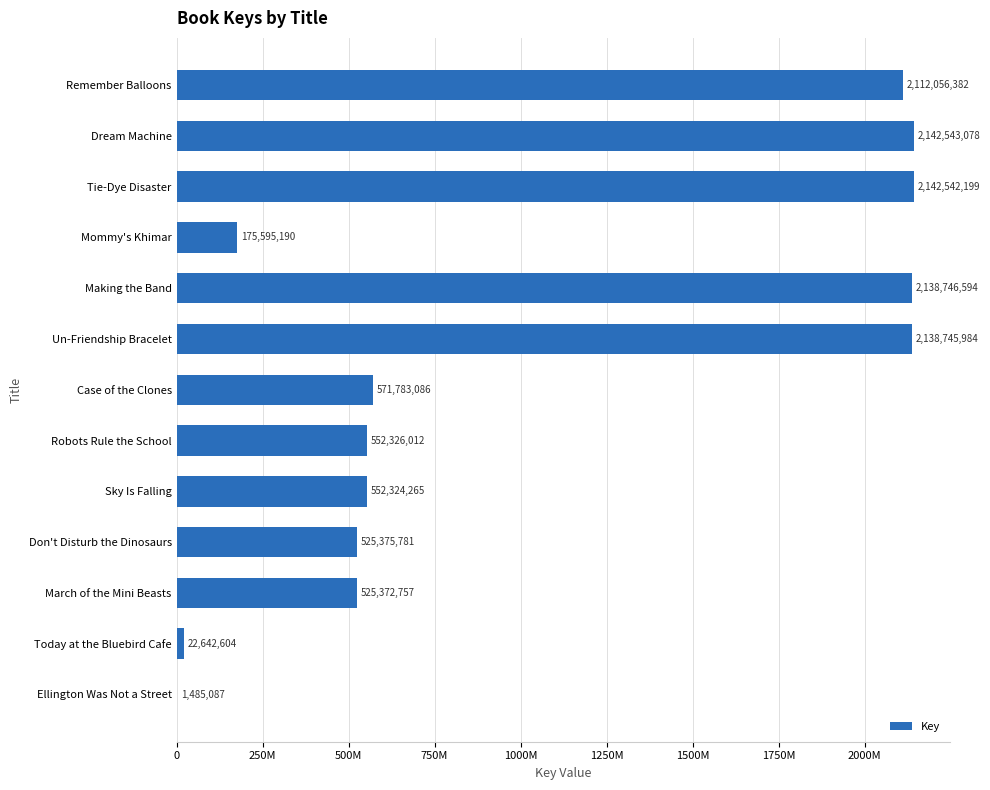

Does the chart contain any negative values?

No